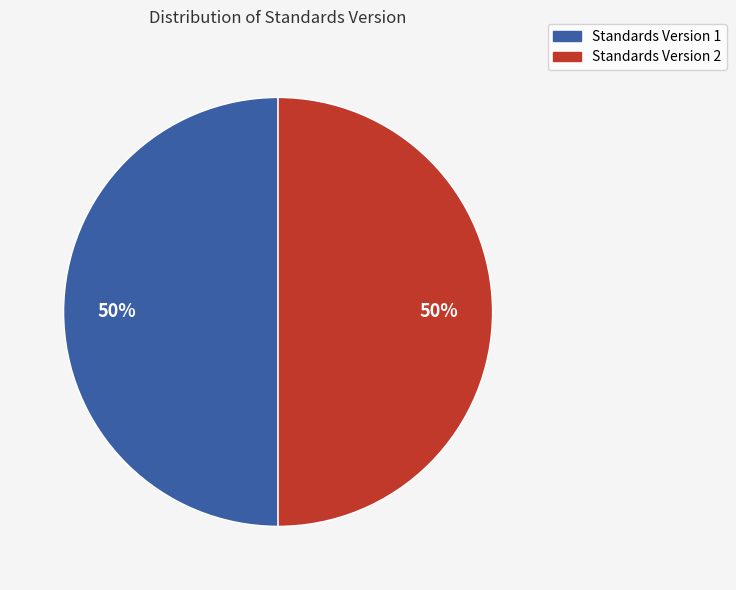

To the nearest percent, what is the average slice percentage?

50%